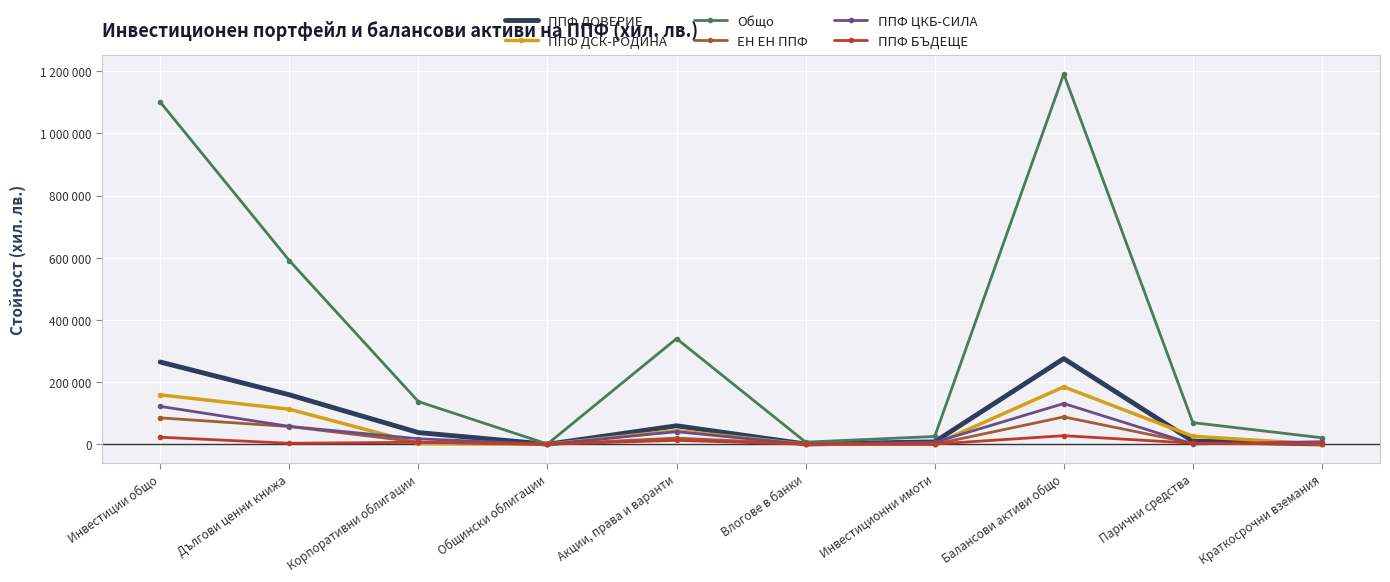

Where is the first local maximum for ППФ ДСК-РОДИНА?

Акции, права и варанти